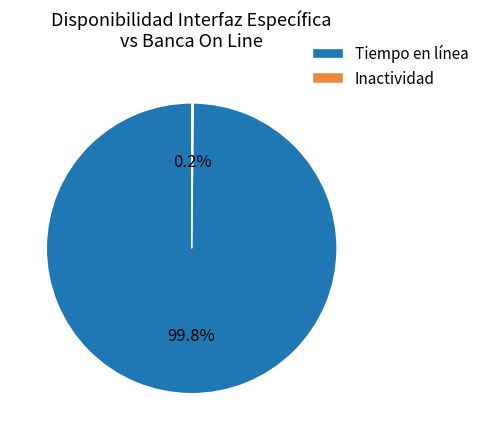

Which category accounts for the majority?

Tiempo en línea